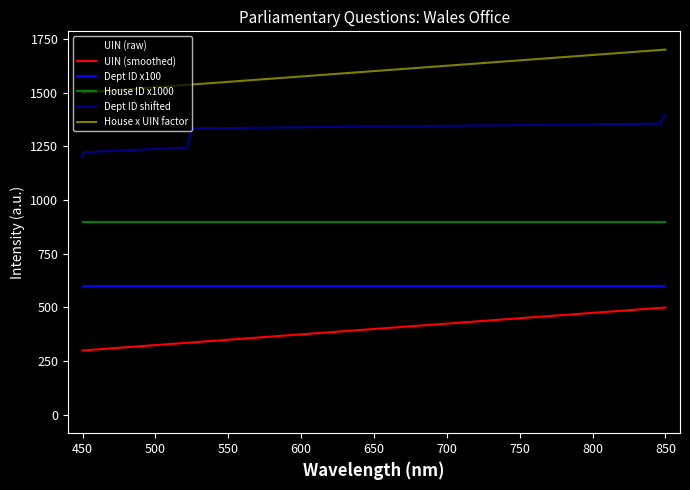

What is the minimum value for House x UIN factor?

1500.0